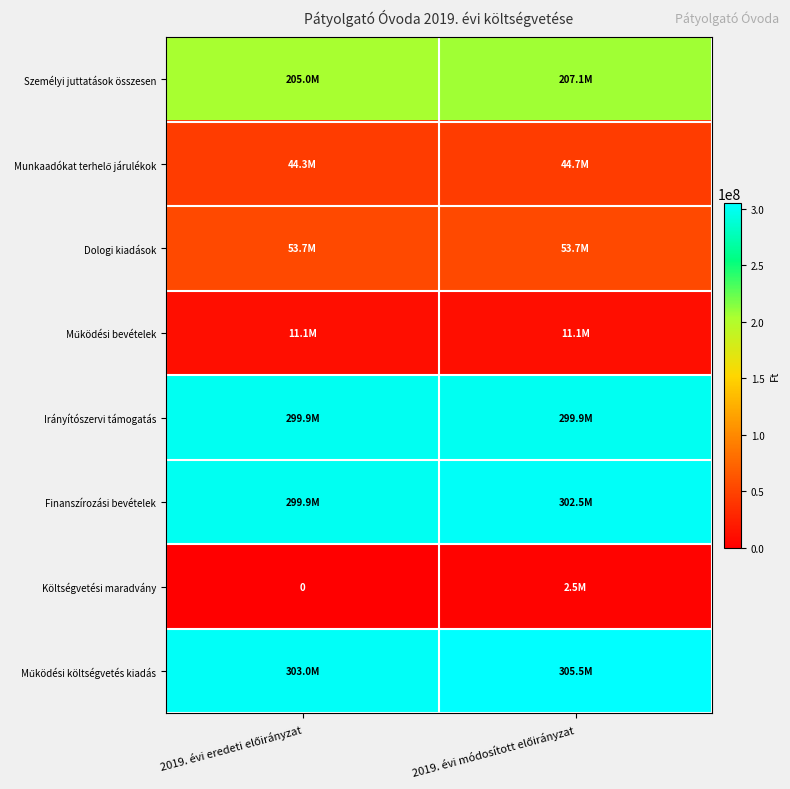

Between 2019. évi eredeti előirányzat and 2019. évi módosított előirányzat, which is larger?

2019. évi módosított előirányzat